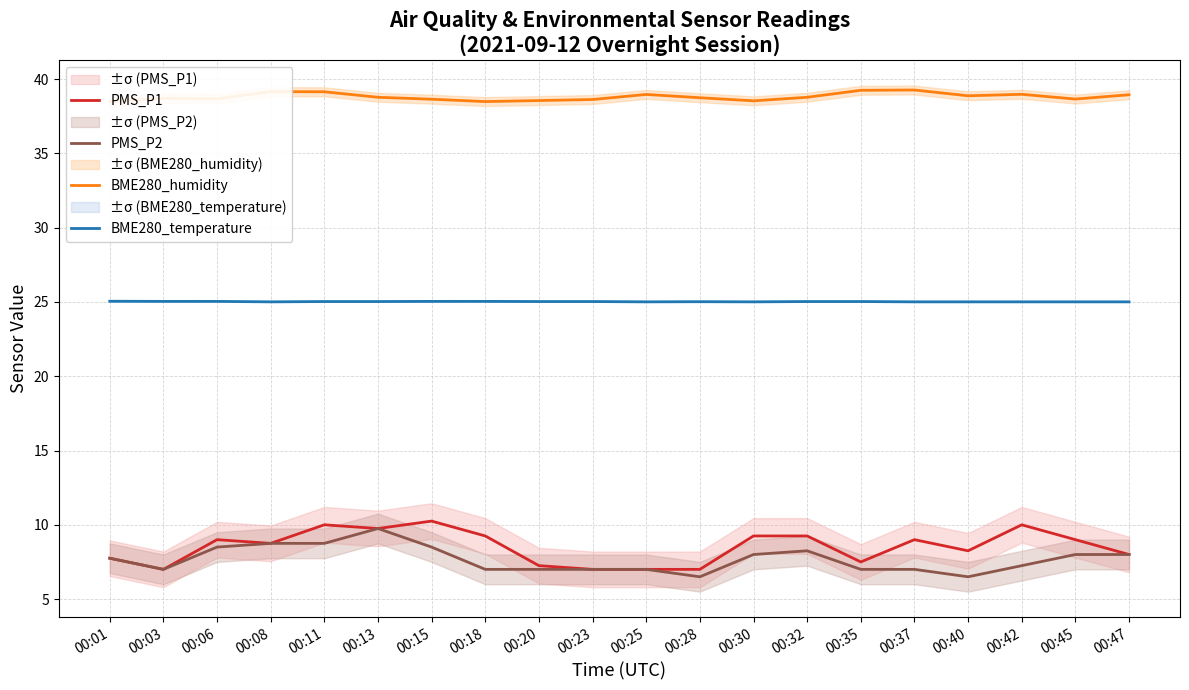

Rank the categories by BME280_temperature value from highest to lowest.

00:01, 00:03, 00:06, 00:15, 00:18, 00:11, 00:13, 00:20, 00:23, 00:32, 00:35, 00:28, 00:08, 00:25, 00:30, 00:37, 00:40, 00:42, 00:45, 00:47